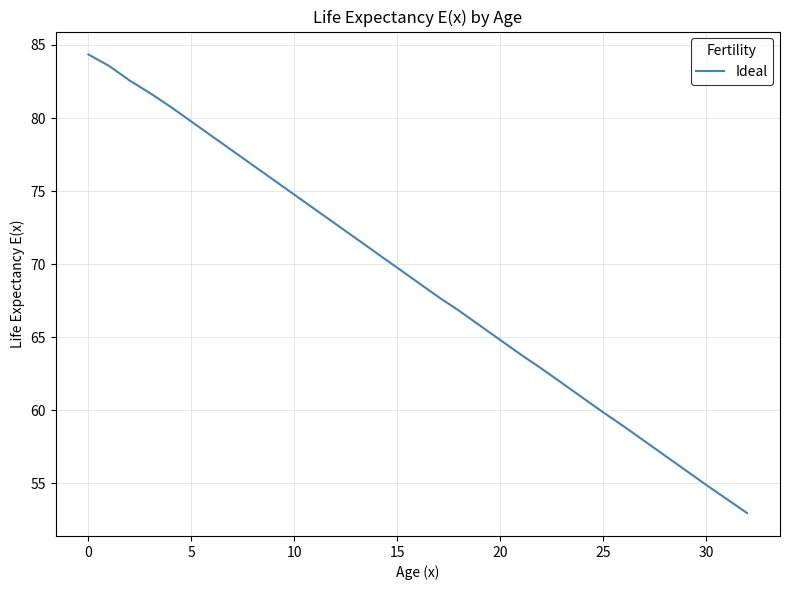

What is the difference between the maximum and minimum values?

31.4